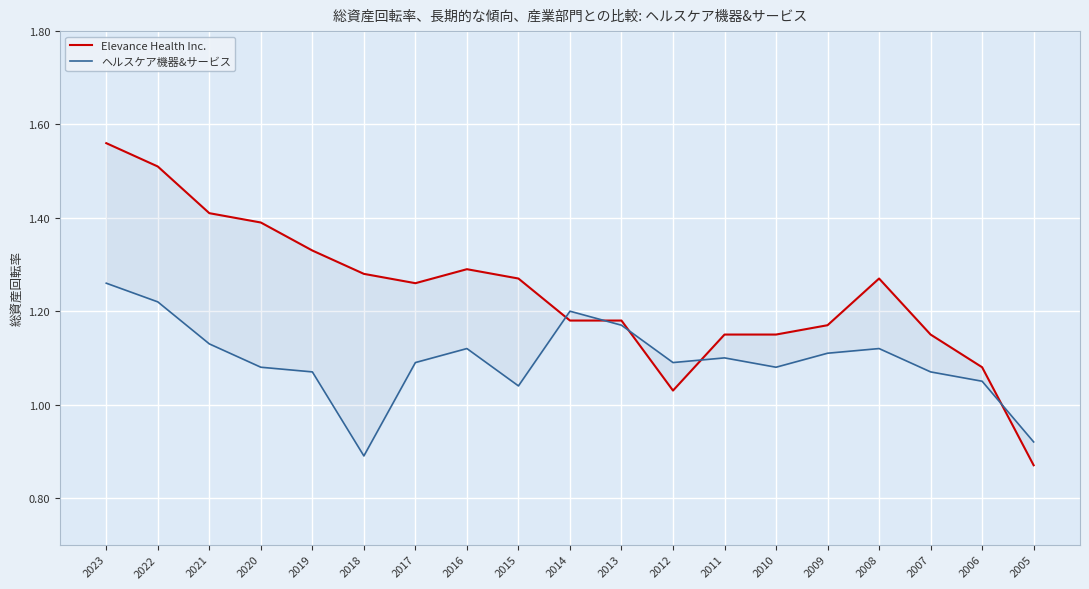

What is the total value across all series at 2016?

2.4